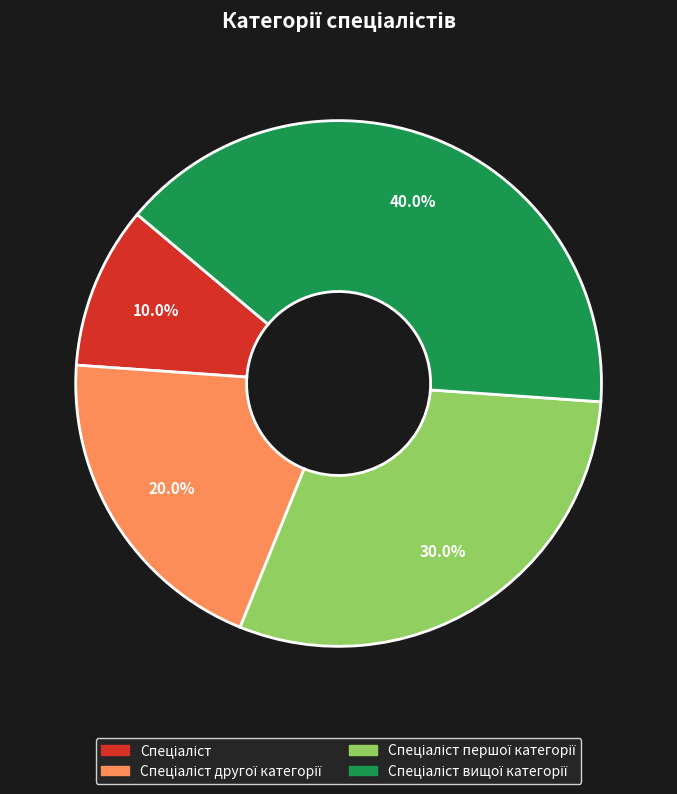

Does any single category account for the majority?

No